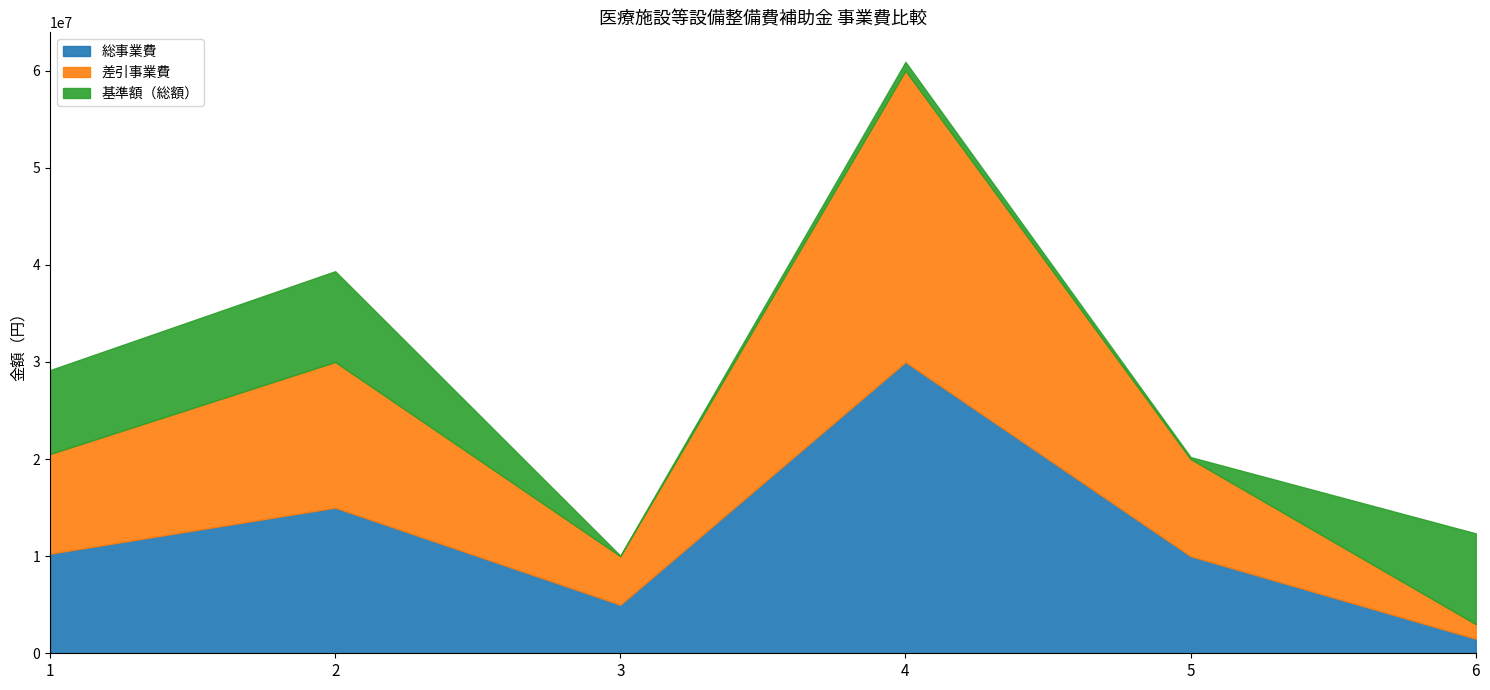

What are all the series names shown in the legend?

総事業費, 差引事業費, 基準額（総額）